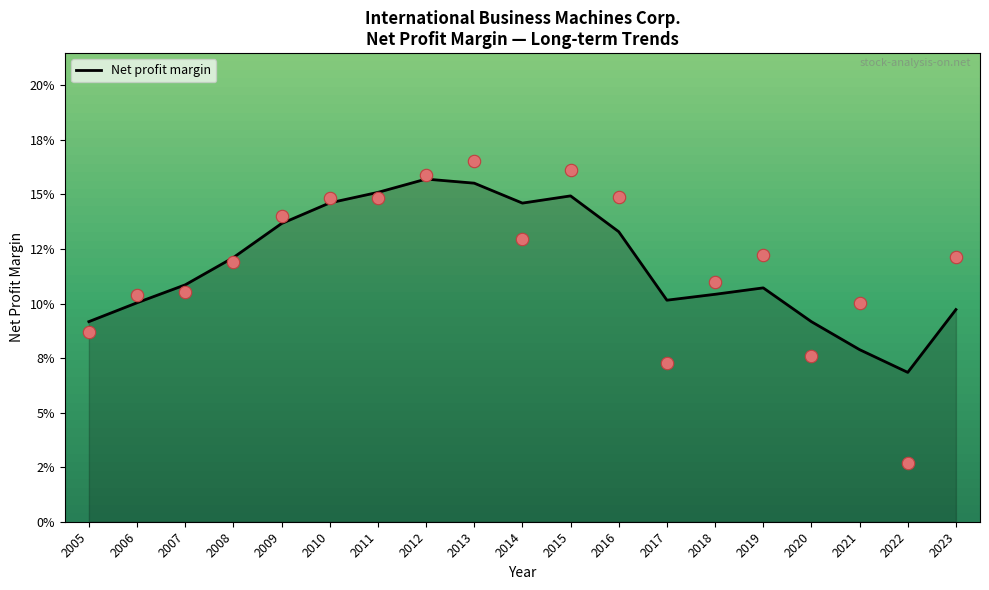

Between 2018 and 2019, which is larger?

2019